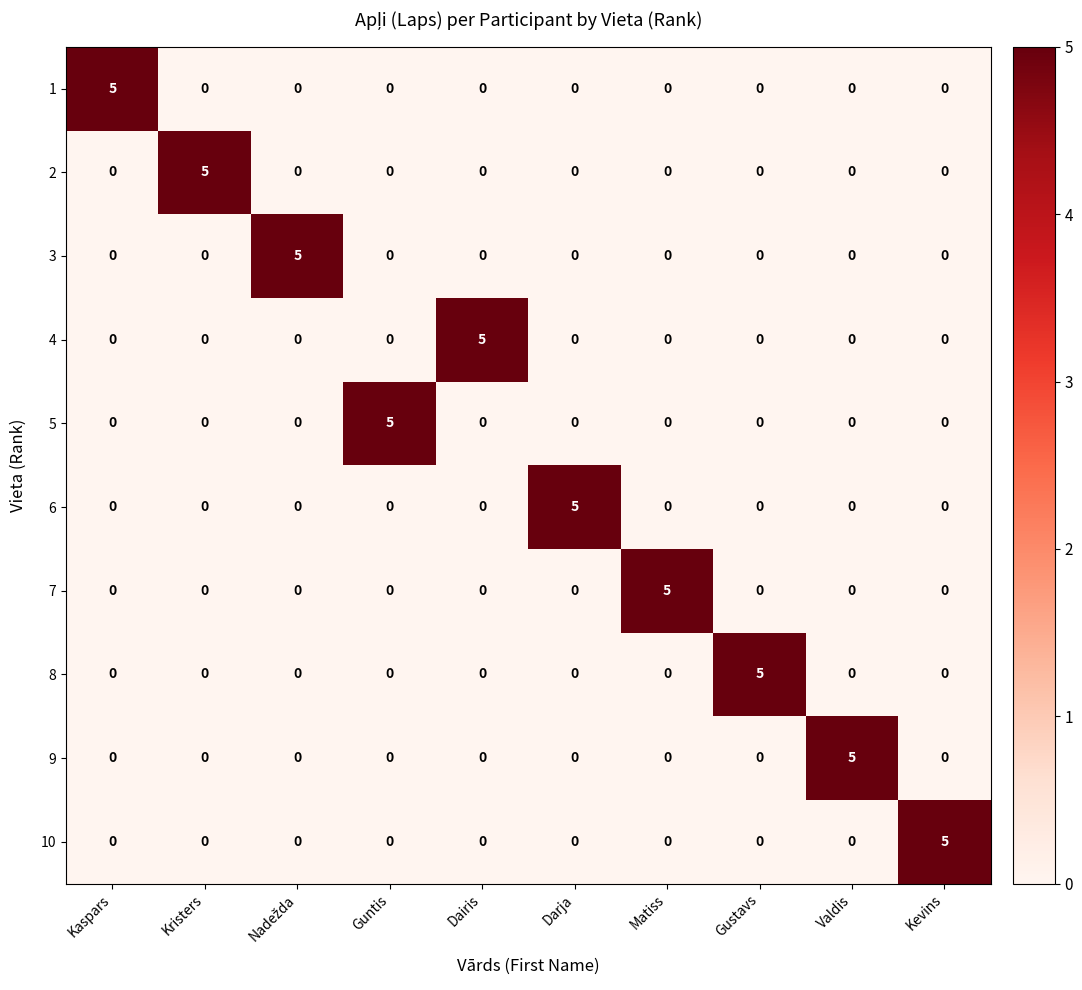

What is the spread (max minus min) of values at Darja?

5